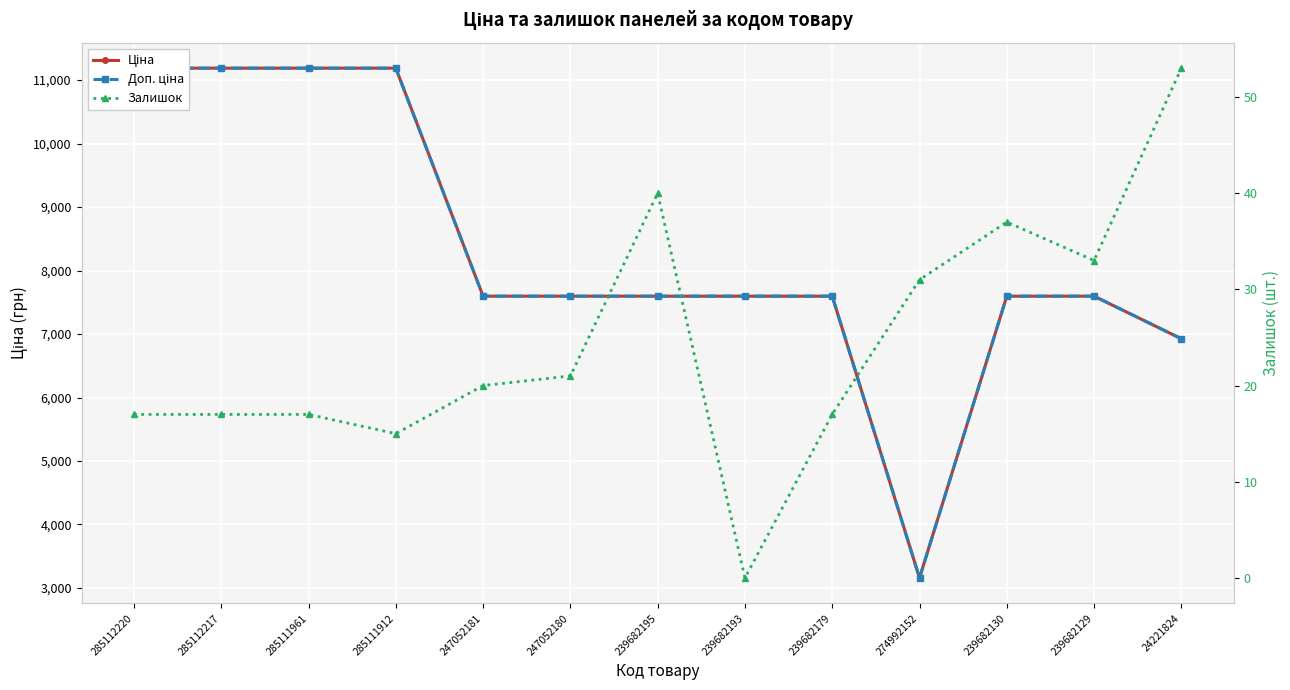

Reading right to left, what are all the values shown in this chart?

Ціна: 24221824=6925.7	239682129=7596.5	239682130=7596.5	274992152=3157.9	239682179=7596.5	239682193=7596.5	239682195=7596.5	247052180=7596.5	247052181=7596.5	285111912=11188.2	285111961=11188.2	285112217=11188.2	285112220=11188.2
Доп. ціна: 24221824=6925.7	239682129=7596.5	239682130=7596.5	274992152=3158.0	239682179=7596.5	239682193=7596.5	239682195=7596.5	247052180=7596.5	247052181=7596.5	285111912=11188.2	285111961=11188.2	285112217=11188.2	285112220=11188.2
Залишок: 24221824=53.0	239682129=33.0	239682130=37.0	274992152=31.0	239682179=17.0	239682193=0.0	239682195=40.0	247052180=21.0	247052181=20.0	285111912=15.0	285111961=17.0	285112217=17.0	285112220=17.0